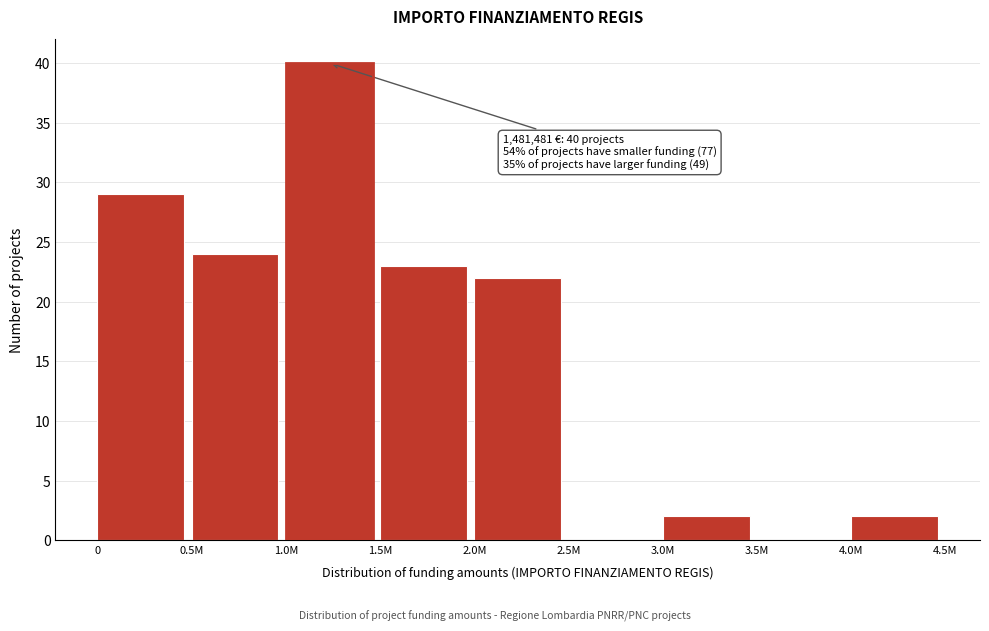

Reading left to right, what are all the values shown in this chart?

0=29	0.5M=24	1.0M=40	1.5M=23	2.0M=22	2.5M=0	3.0M=2	3.5M=0	4.0M=2